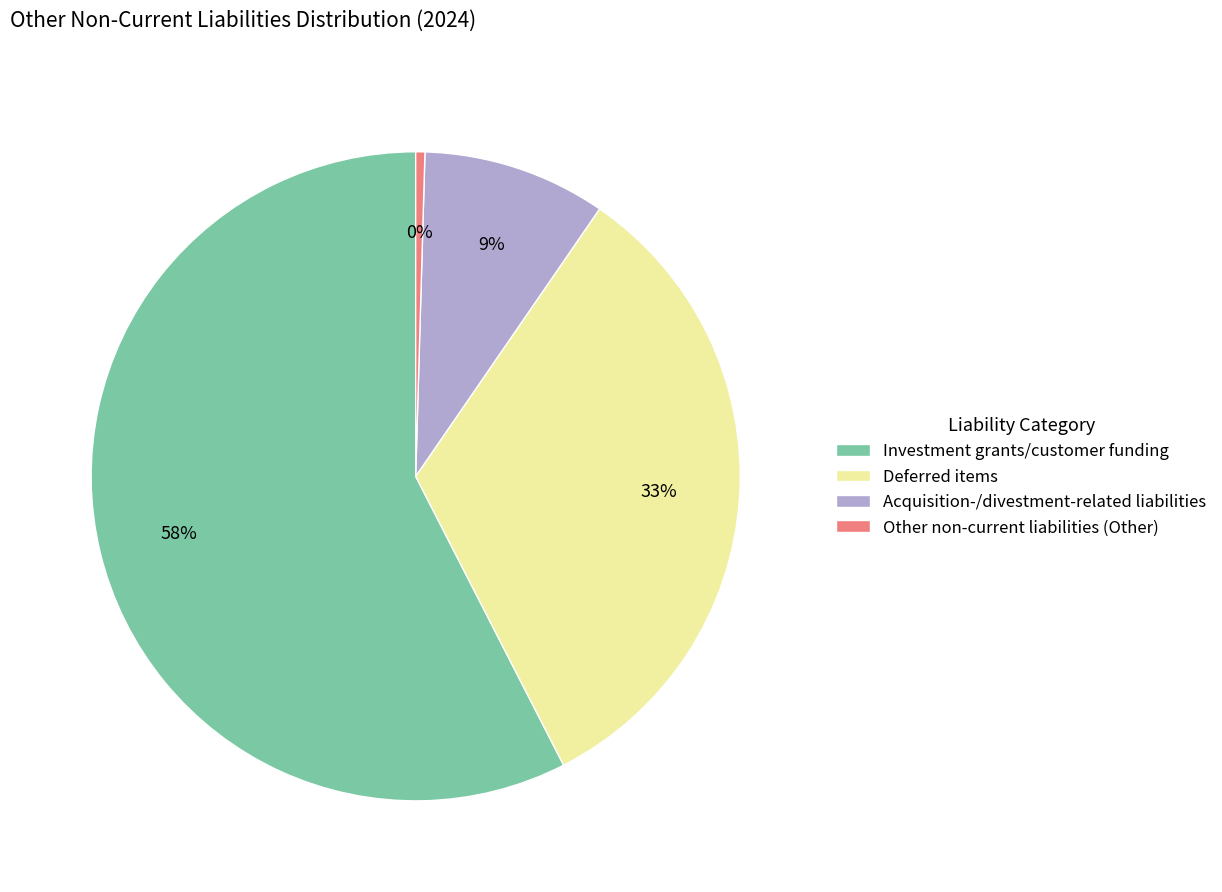

The Investment grants/customer funding slice represents 44% of the pie. True or false?

False